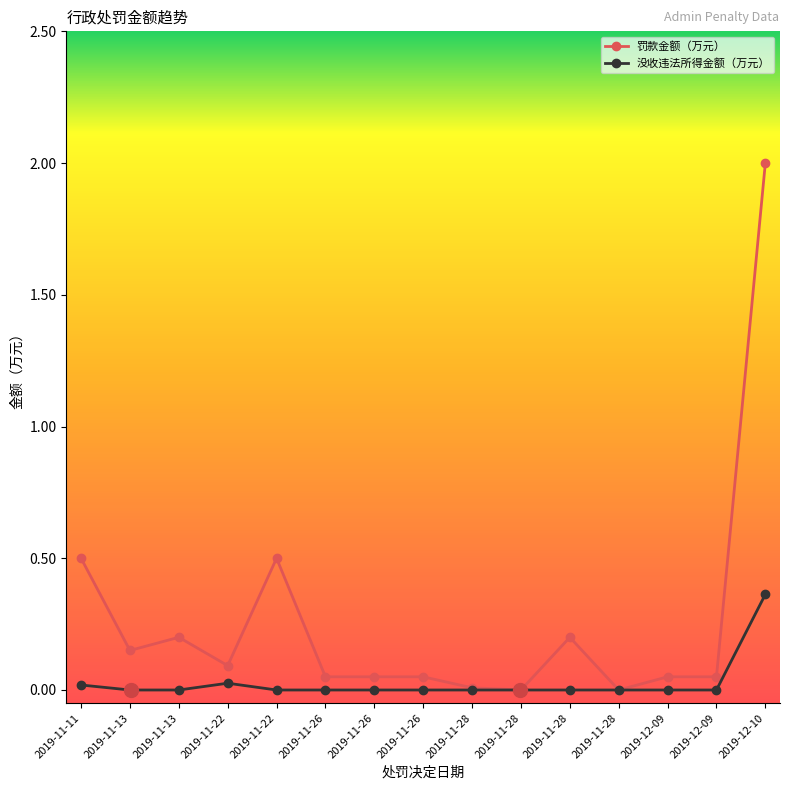

Reading left to right, extract all data points from this chart.

罚款金额（万元）: 0.5	0.1	0.2	0.1	0.5	0.1	0.1	0.1	0.0	0.0	0.2	0.0	0.1	0.1	2.0
没收违法所得金额（万元）: 0.0	0.0	0.0	0.0	0.0	0.0	0.0	0.0	0.0	0.0	0.0	0.0	0.0	0.0	0.4